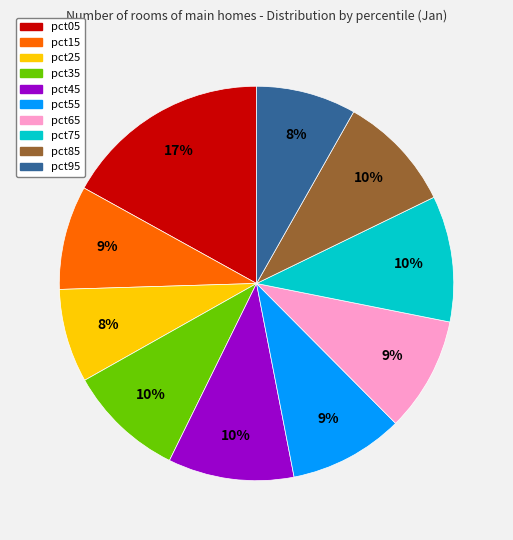

To the nearest percent, what percentage of the pie is pct95?

8%